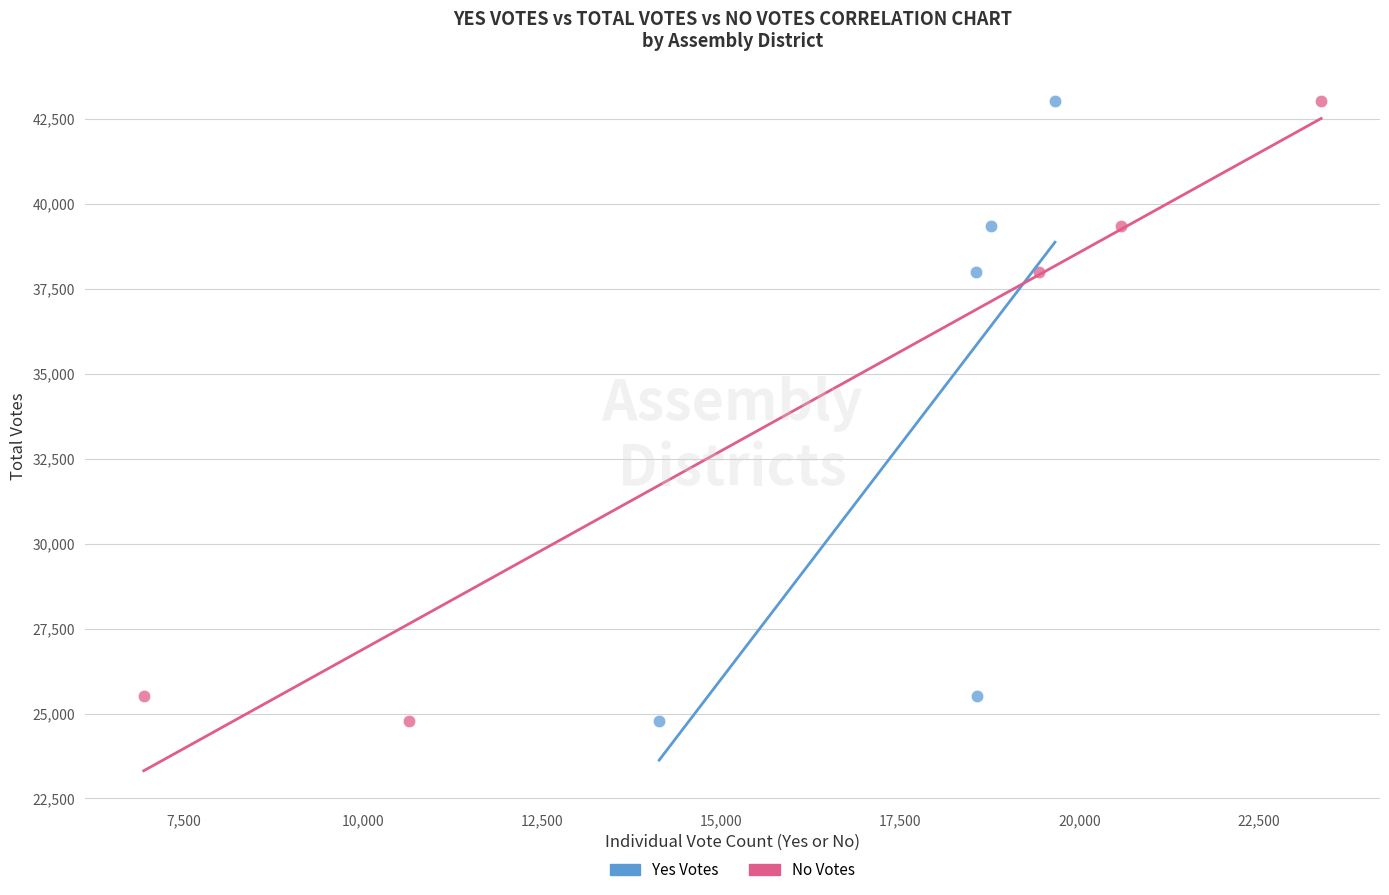

What are all the series names shown in the legend?

Yes Votes, No Votes